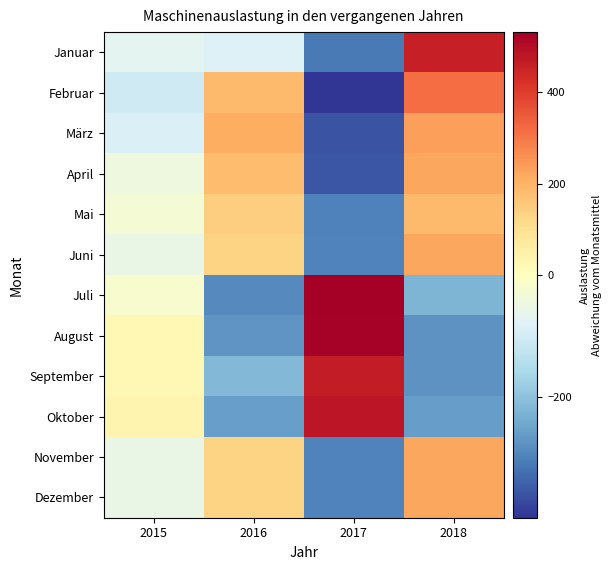

Rank the series at 2018 from lowest to highest value.

August, September, Oktober, Juli, Mai, April, Juni, November, Dezember, März, Februar, Januar